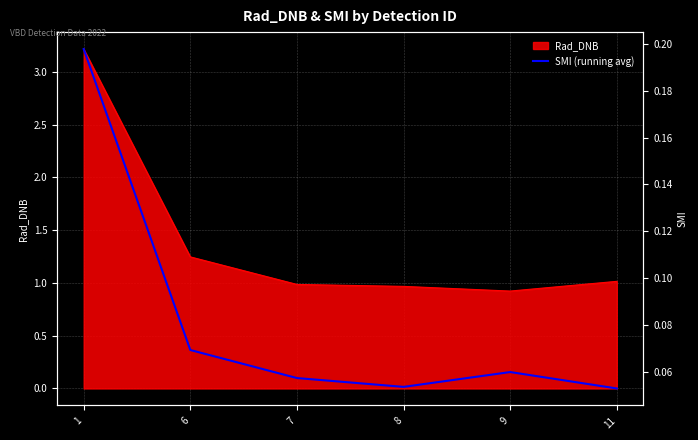

Where is the first local minimum?

8